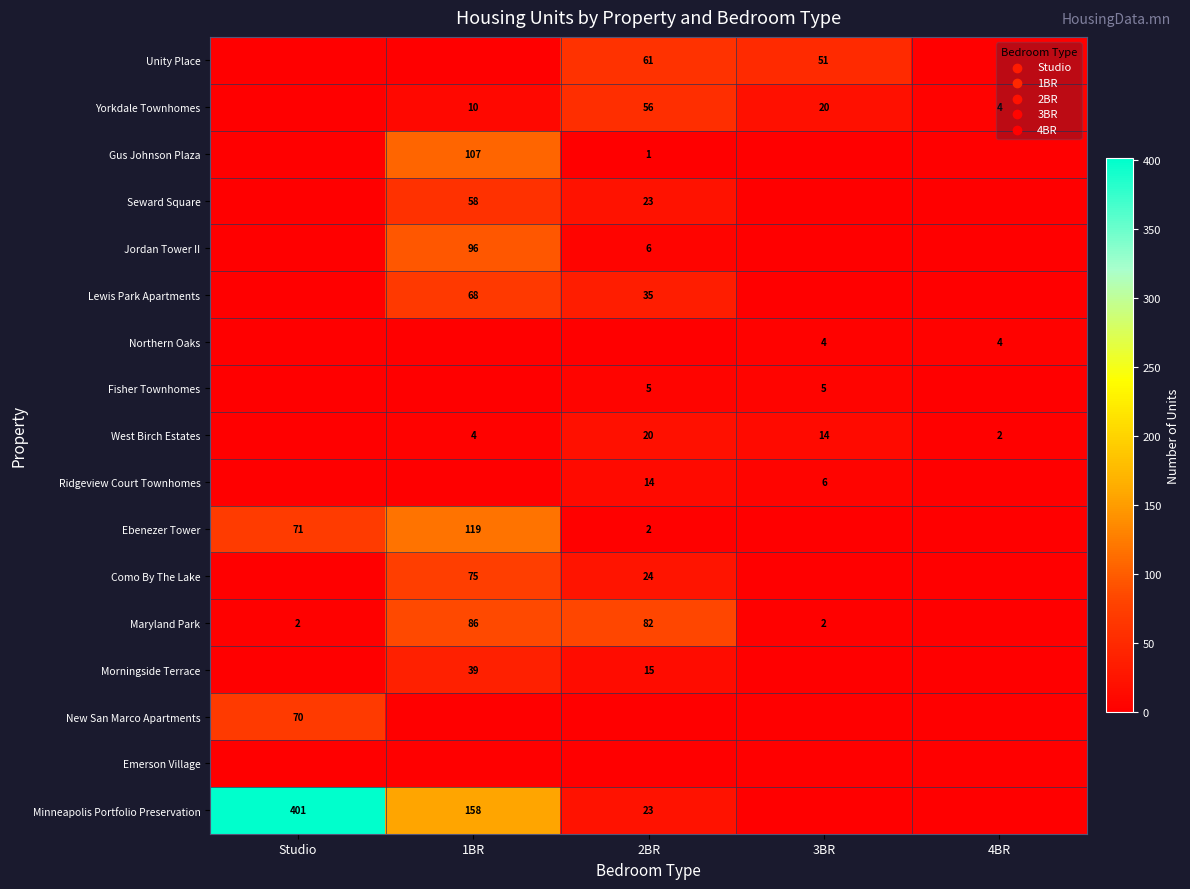

What is the total value across all series at 3BR?

102